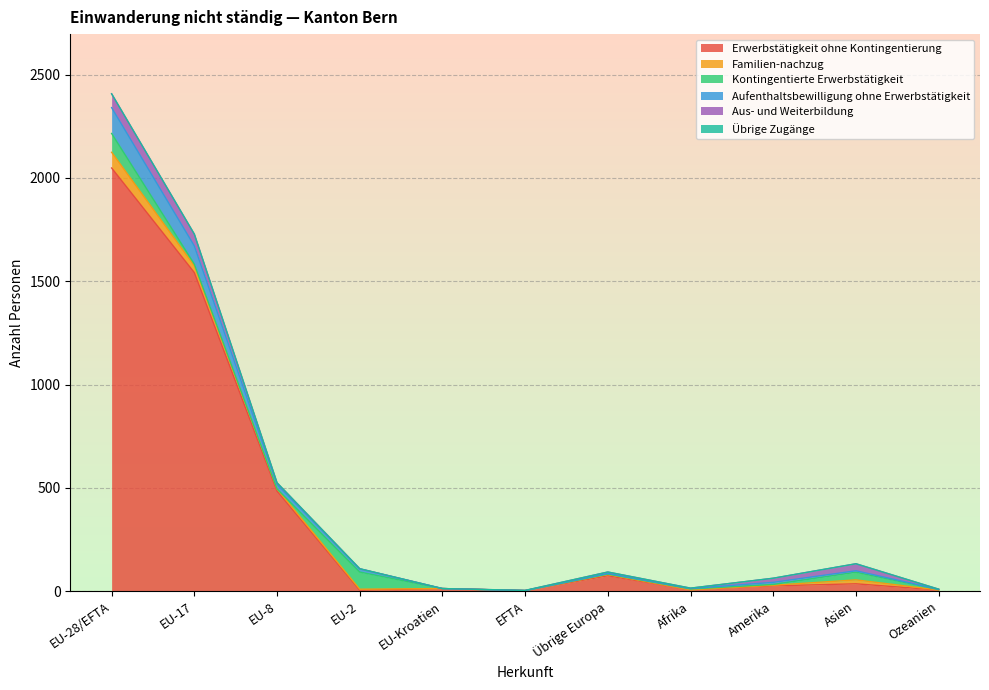

Count the number of categories in the chart.

11